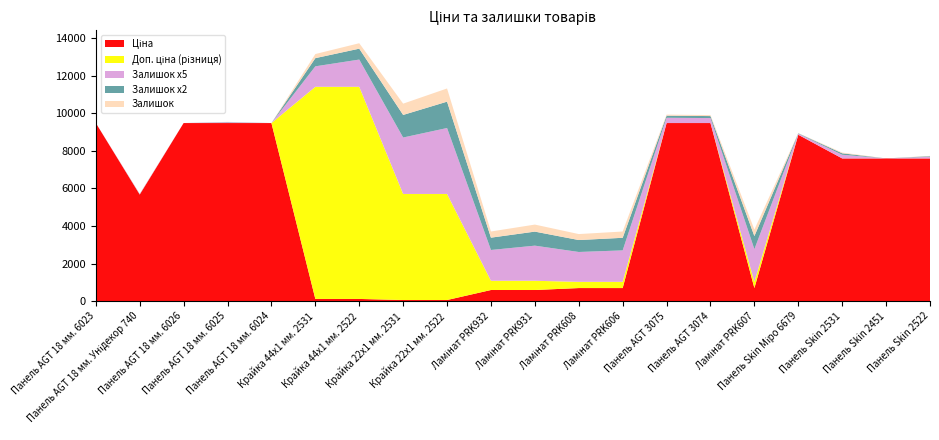

Does the chart have visible grid lines?

No